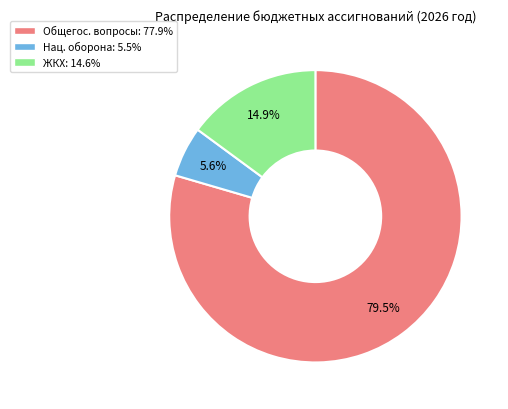

Is there a majority slice in this chart?

Yes